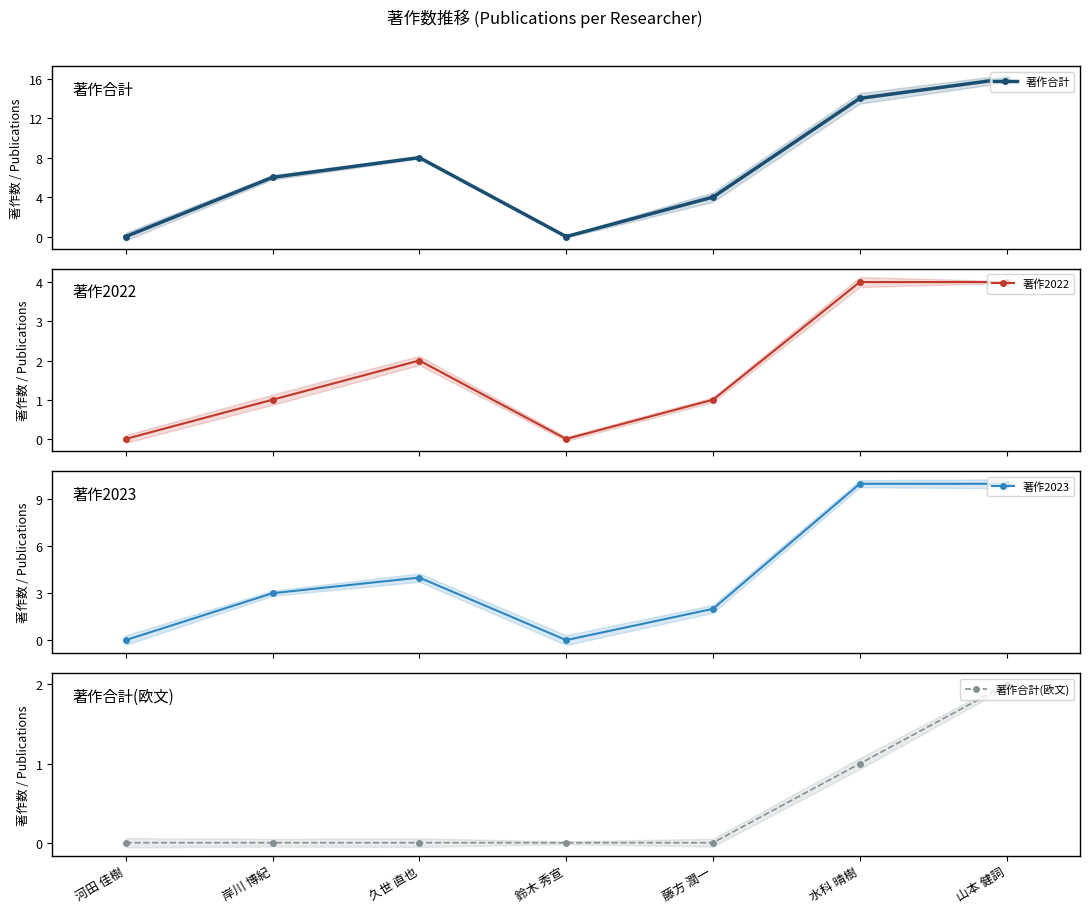

How many lines are shown in the chart?

4